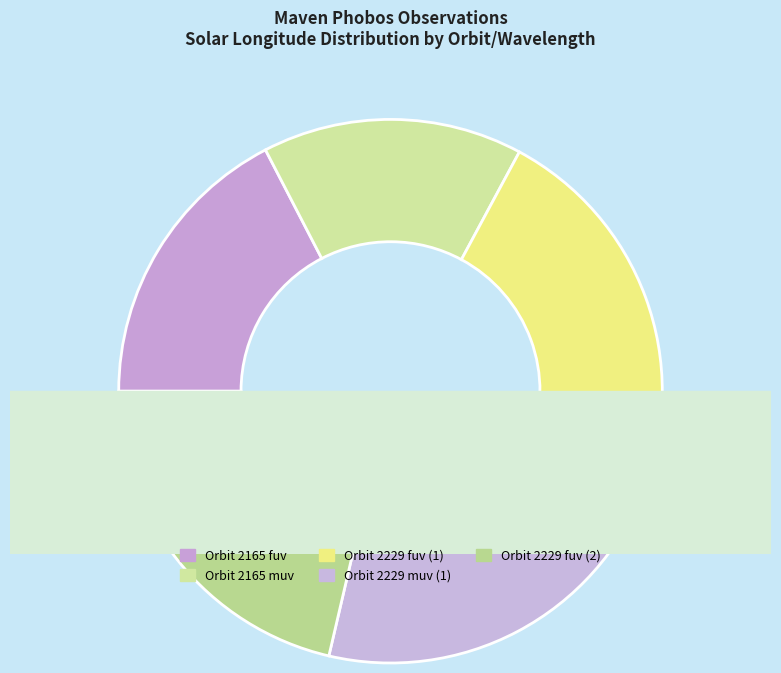

Combined, what portion of the pie is Orbit 2229 fuv (2) and Orbit 2165 fuv?

38.7%